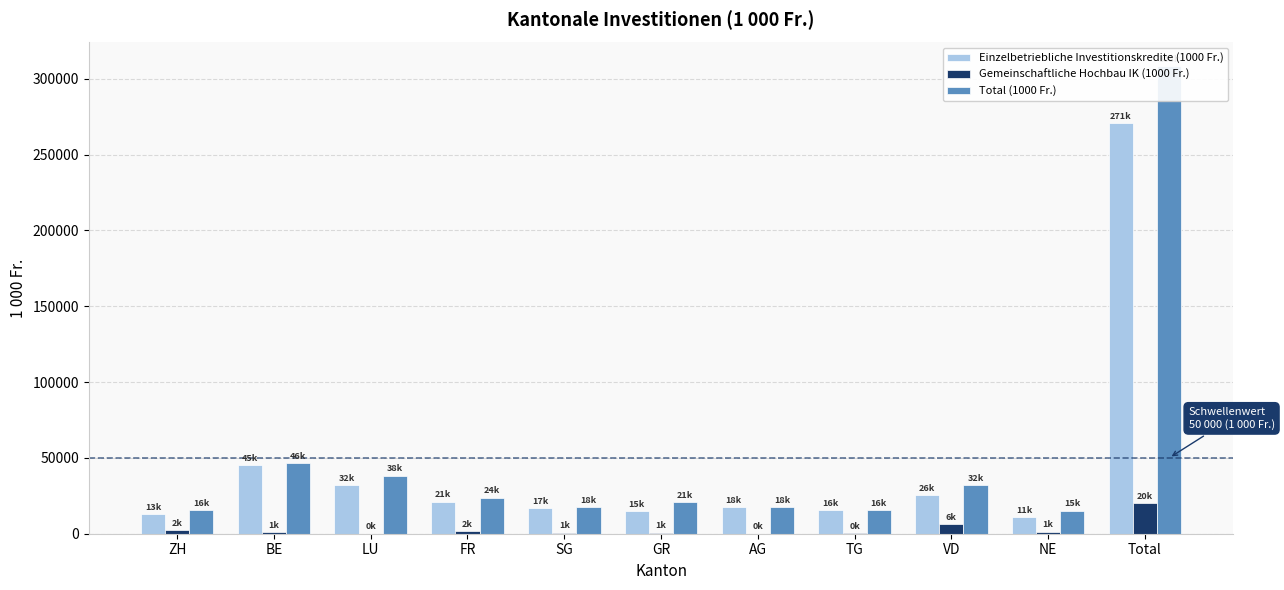

The Gemeinschaftliche Hochbau IK (1000 Fr.) series shows 758.4 at SG. True or false?

True